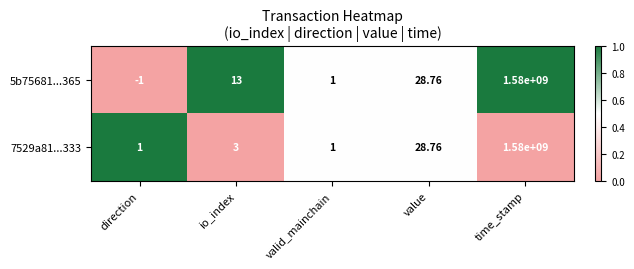

Where is 5b75681...365 nearest to the value 789999999?

value